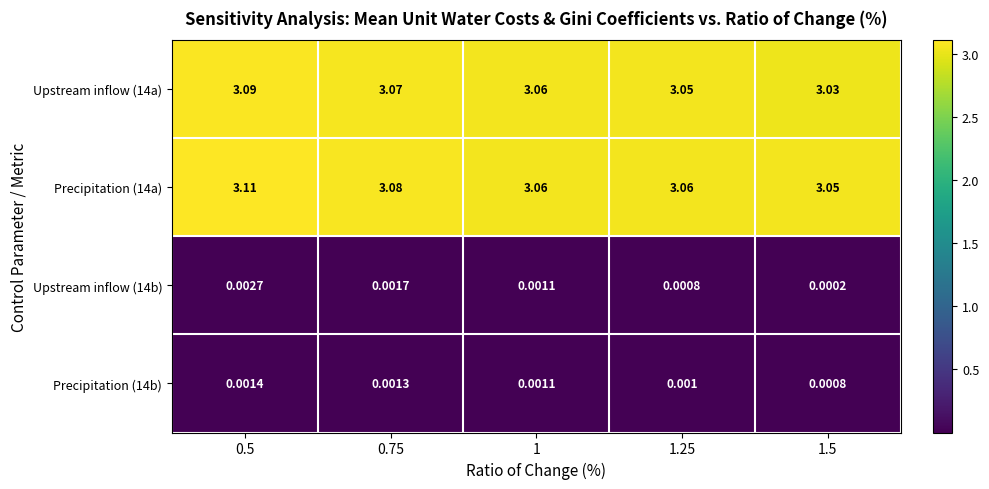

Which series changed the most between 0.75 and 1?

Precipitation (14a)